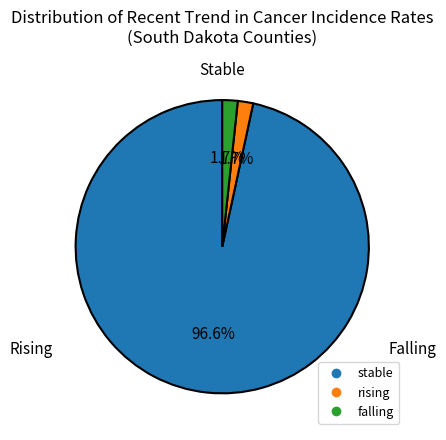

To the nearest percent, what percentage of the pie is stable?

97%